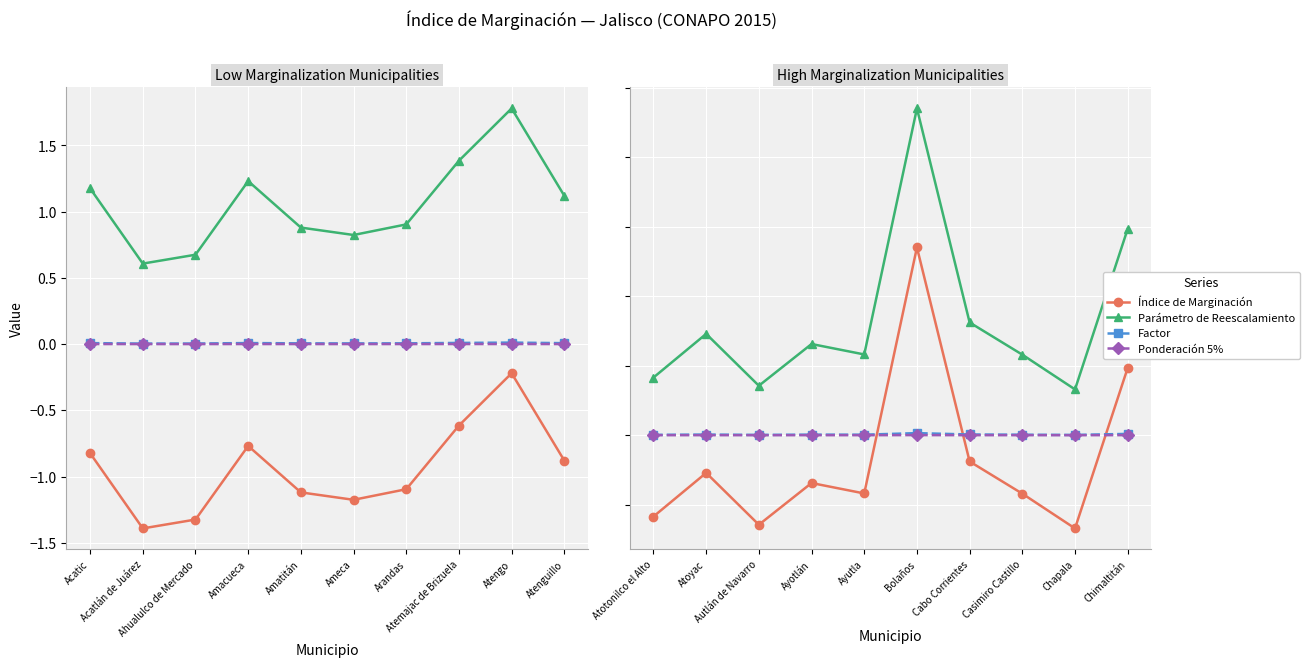

Is this an area chart (filled region under the line)?

No